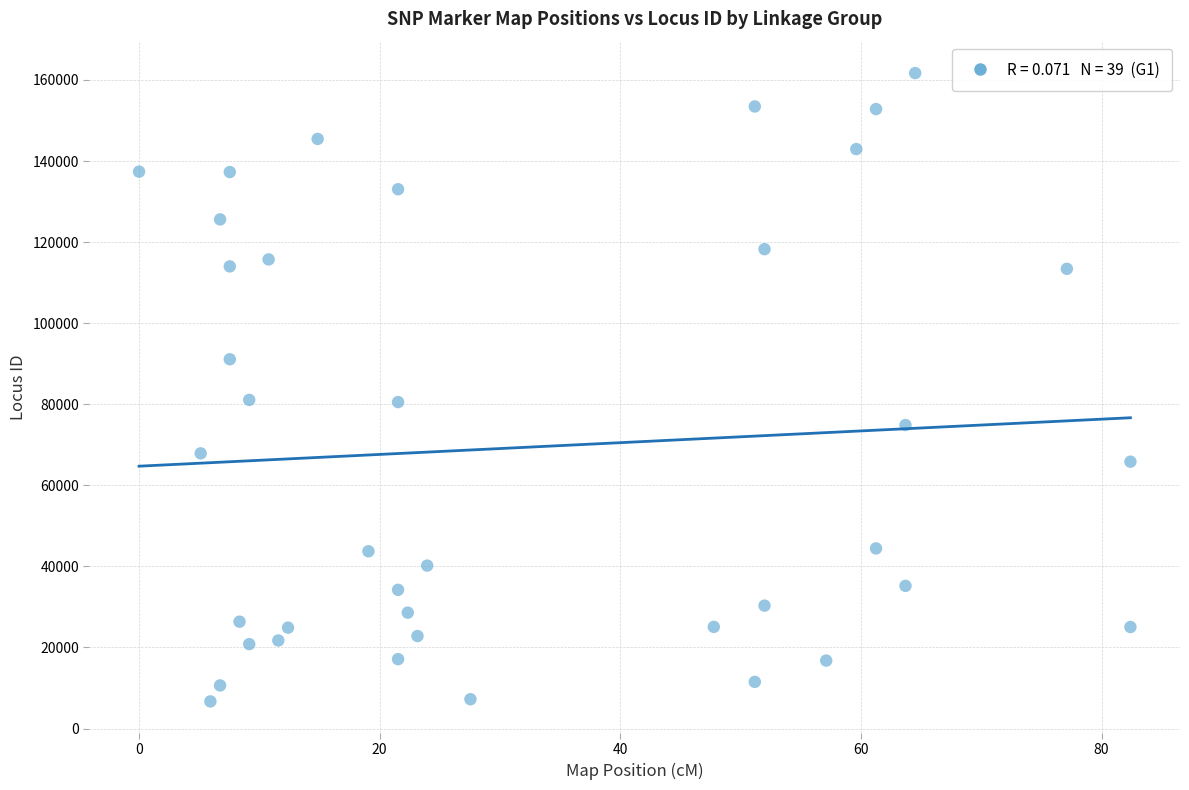

How many data points are displayed?

39